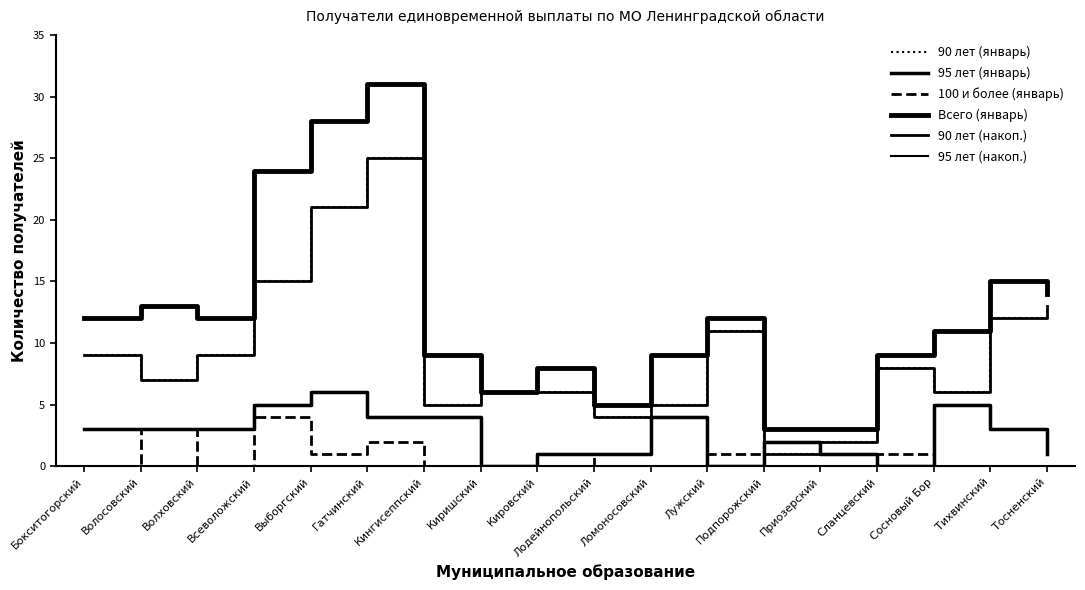

Does the chart have visible grid lines?

No